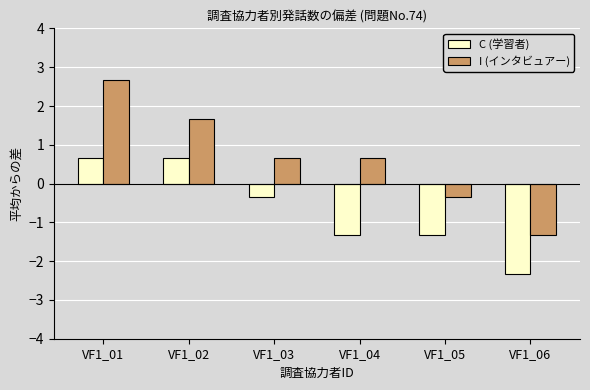

Reading left to right, what are all the values shown in this chart?

C (学習者): VF1_01=0.7	VF1_02=0.7	VF1_03=-0.3	VF1_04=-1.3	VF1_05=-1.3	VF1_06=-2.3
I (インタビュアー): VF1_01=2.7	VF1_02=1.7	VF1_03=0.7	VF1_04=0.7	VF1_05=-0.3	VF1_06=-1.3